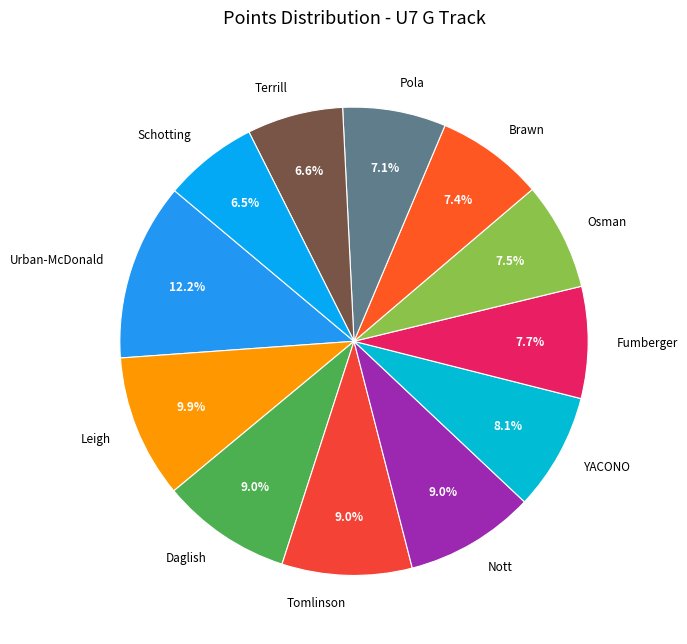

Combined, do Schotting and Tomlinson account for over 50%?

No